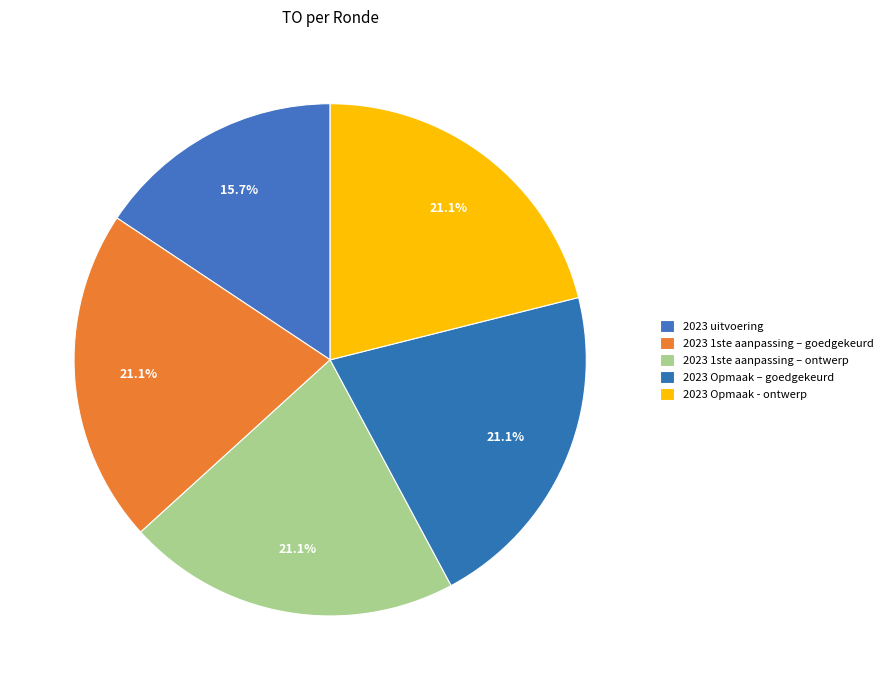

To the nearest percent, what is the combined percentage of 2023 Opmaak – goedgekeurd and 2023 1ste aanpassing – ontwerp?

42%